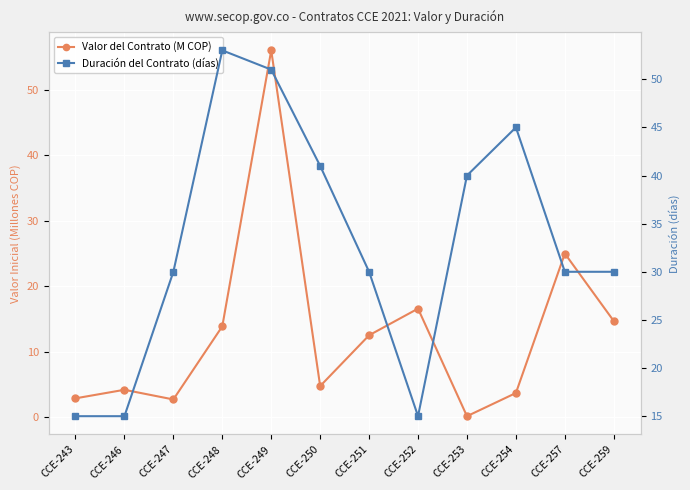

Rank the series by their average value, from highest to lowest.

Duración del Contrato (días), Valor del Contrato (M COP)